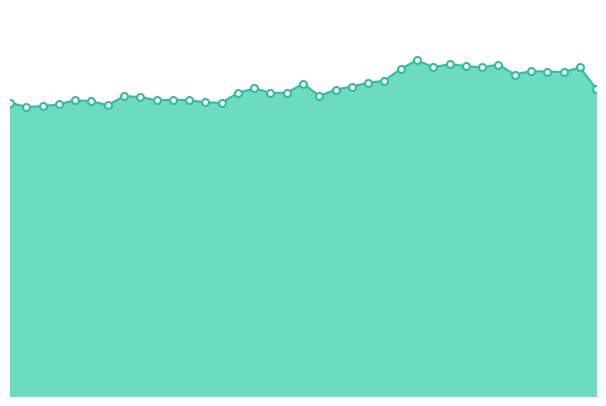

How many lines are shown in the chart?

1